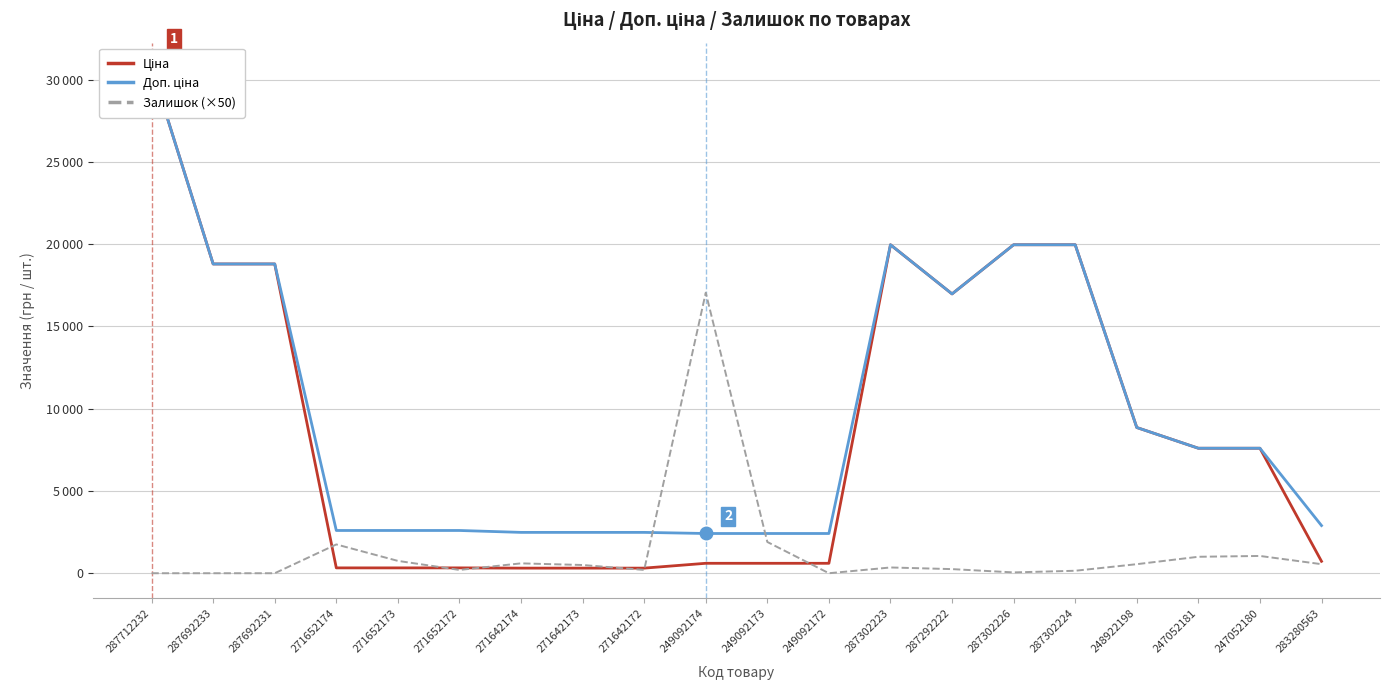

At which label is Ціна closest to 15513?

287292222